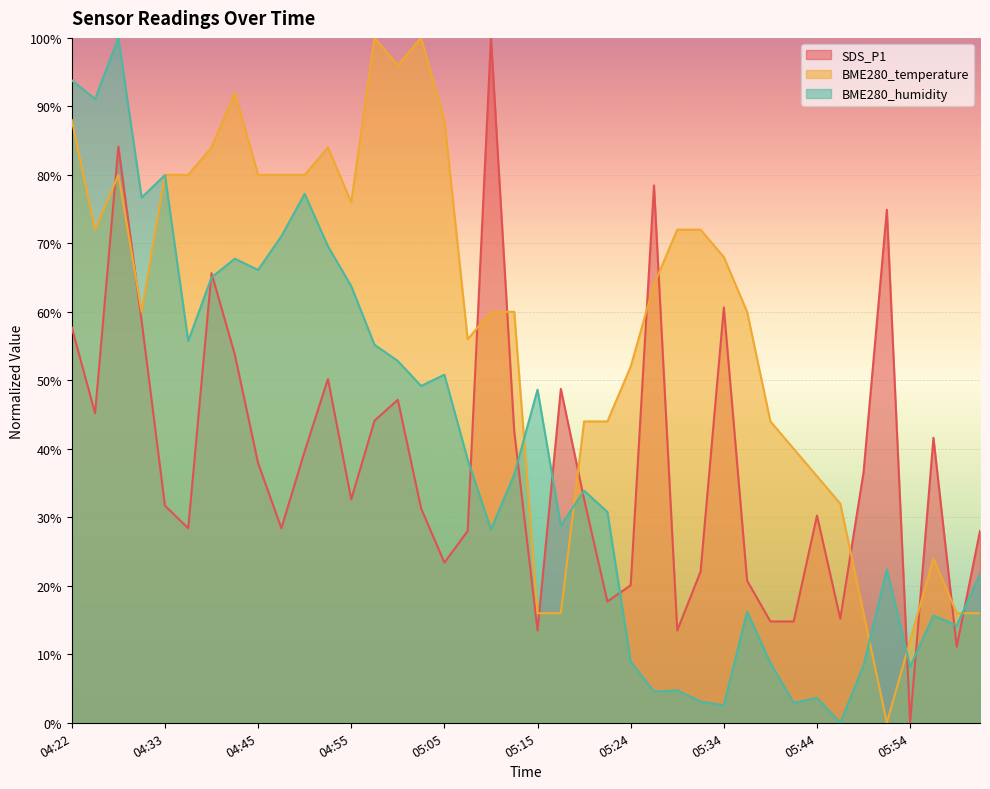

How many distinct data groups are displayed?

3